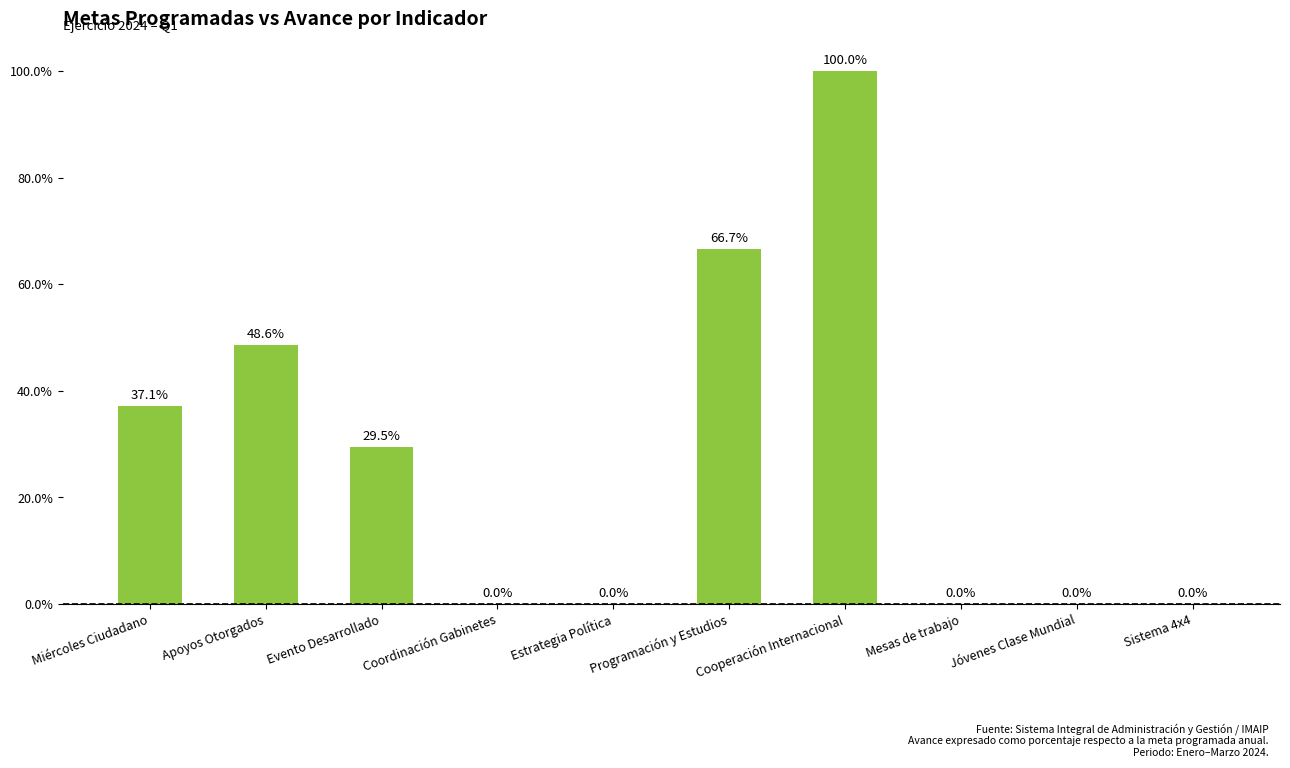

The chart shows a value of 0.0 at Estrategia Política. True or false?

True